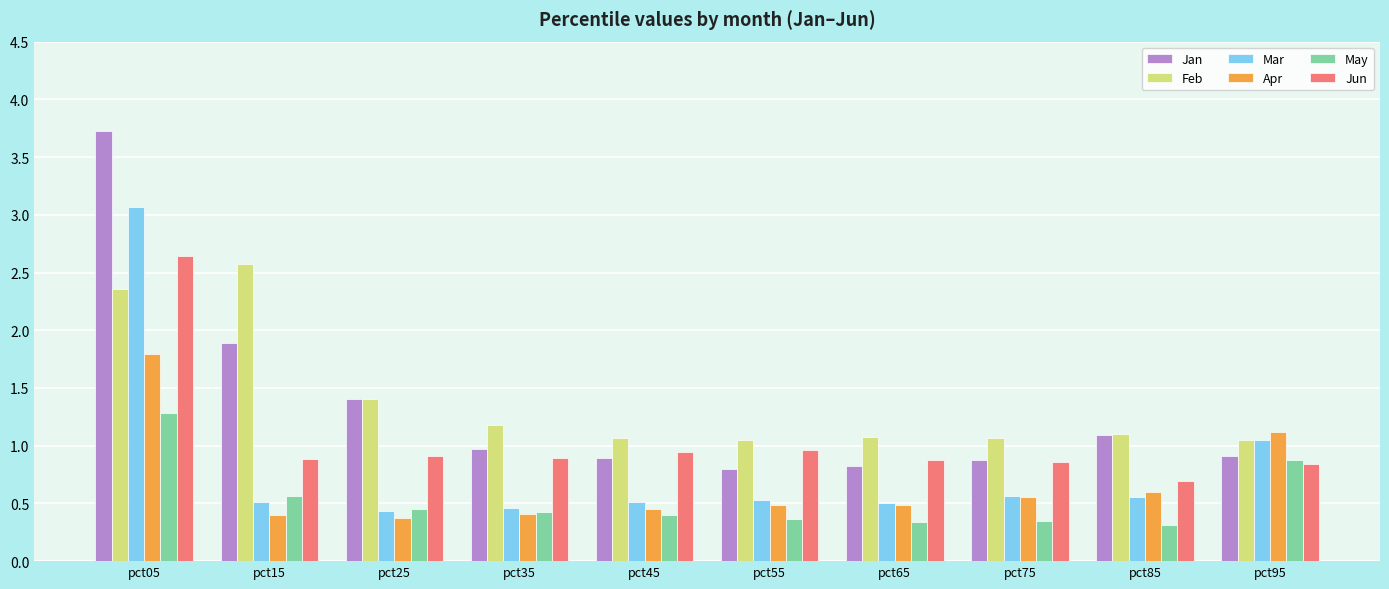

What is the sum of the Feb values at pct85 and pct15?

3.7